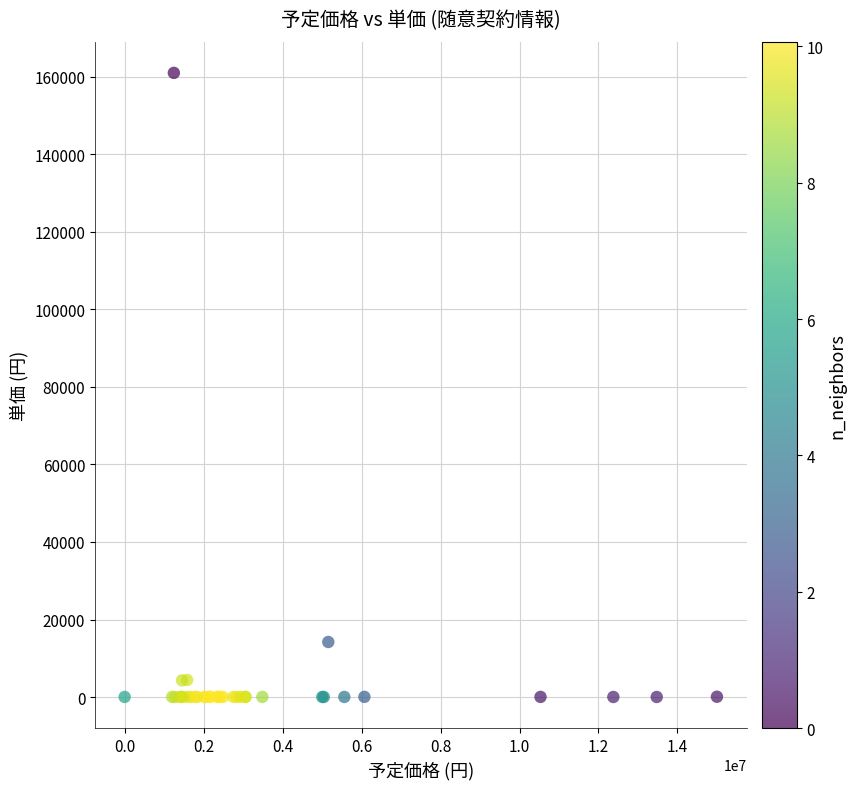

What Y value in the scatter plot is closest to 80510?

14205